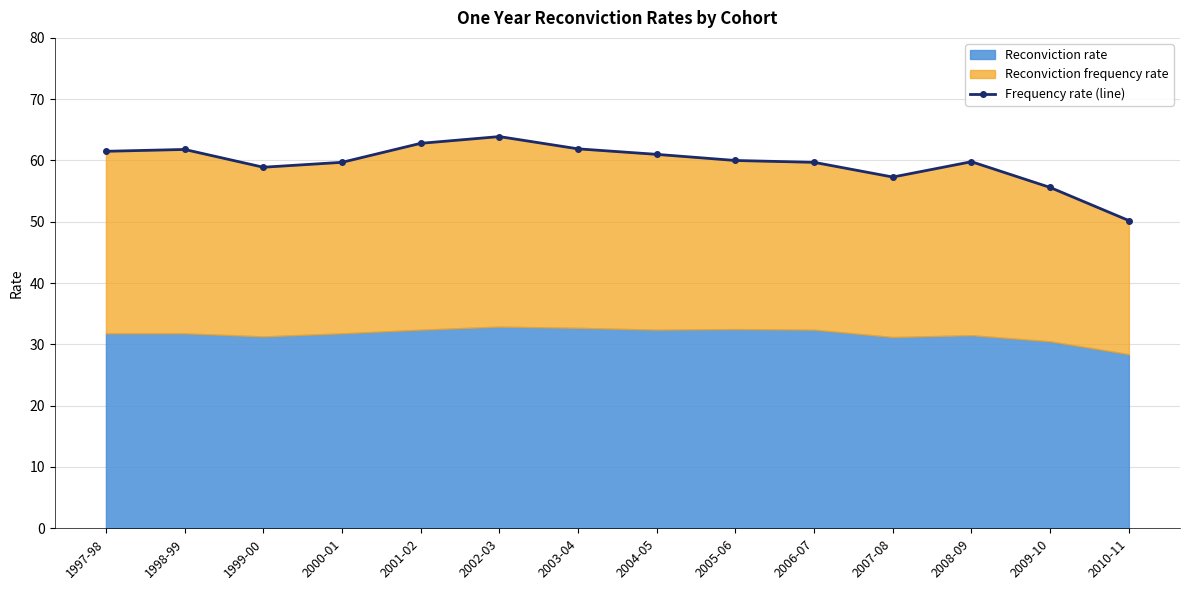

How many lines are shown in the chart?

1